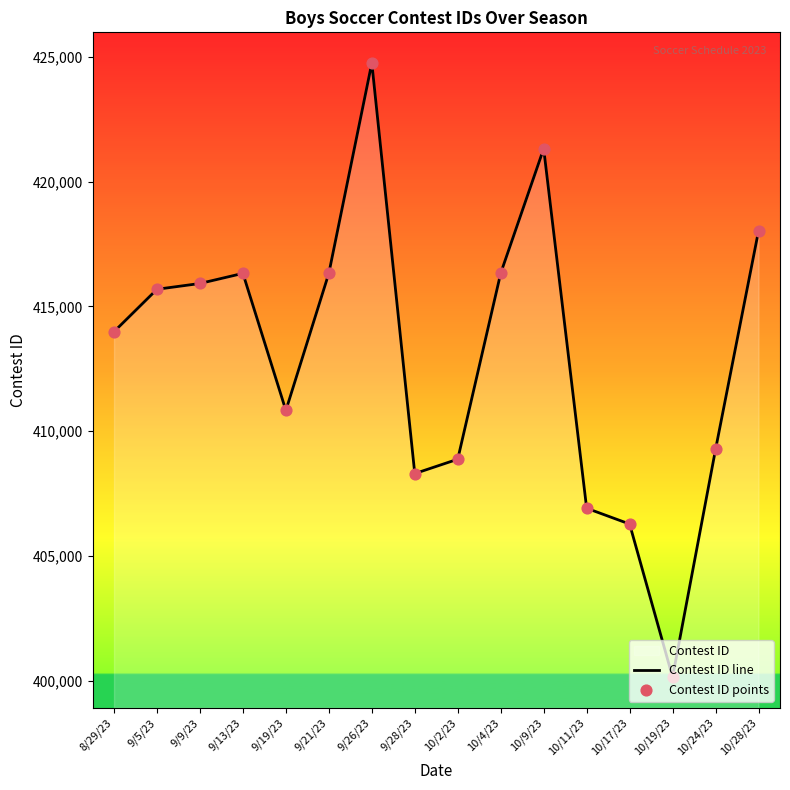

At which category is the sum across all series the highest?

9/26/23